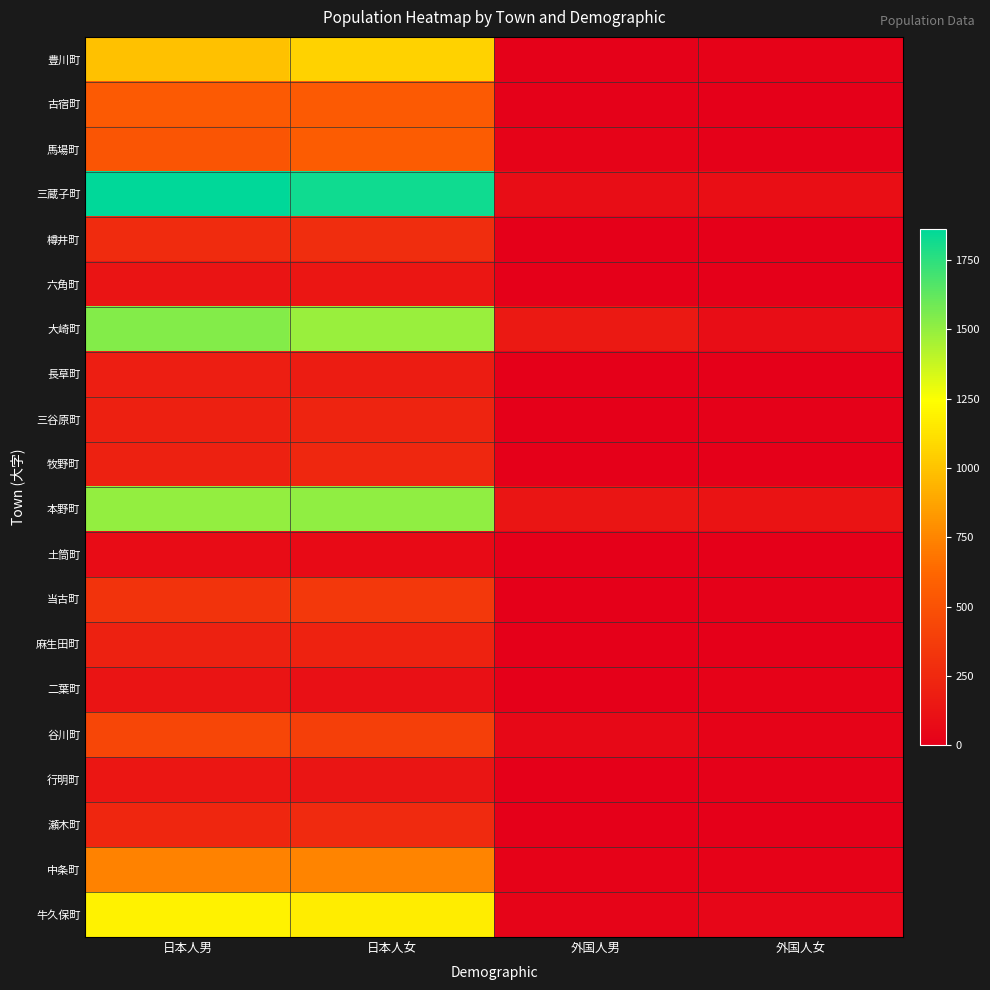

Between 外国人女 and 外国人男, which is larger?

外国人女